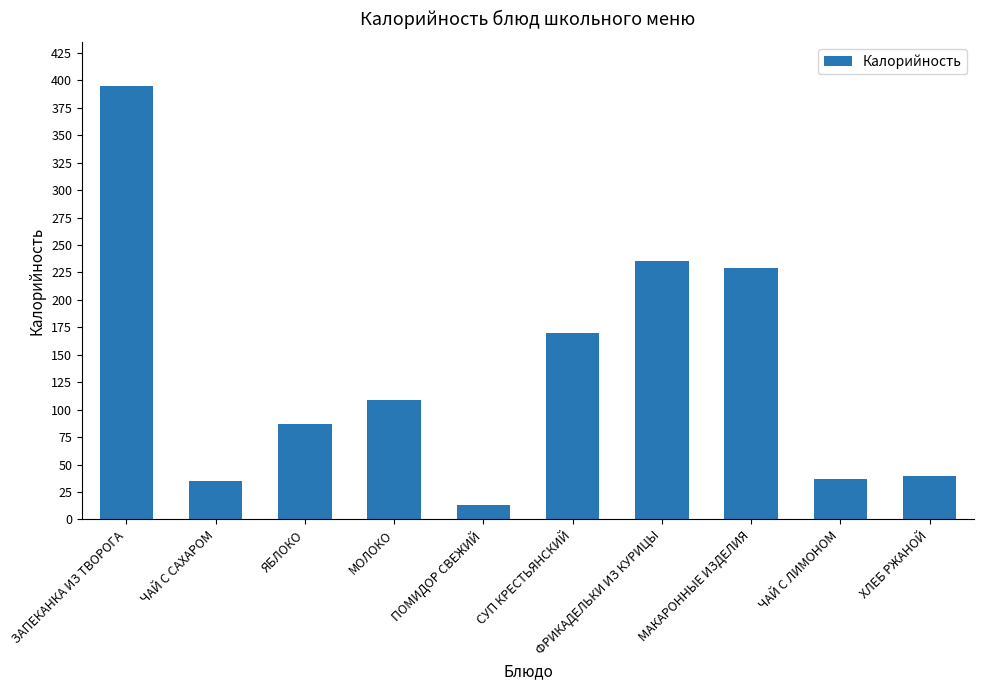

Which category has the lowest value across all series?

ПОМИДОР СВЕЖИЙ